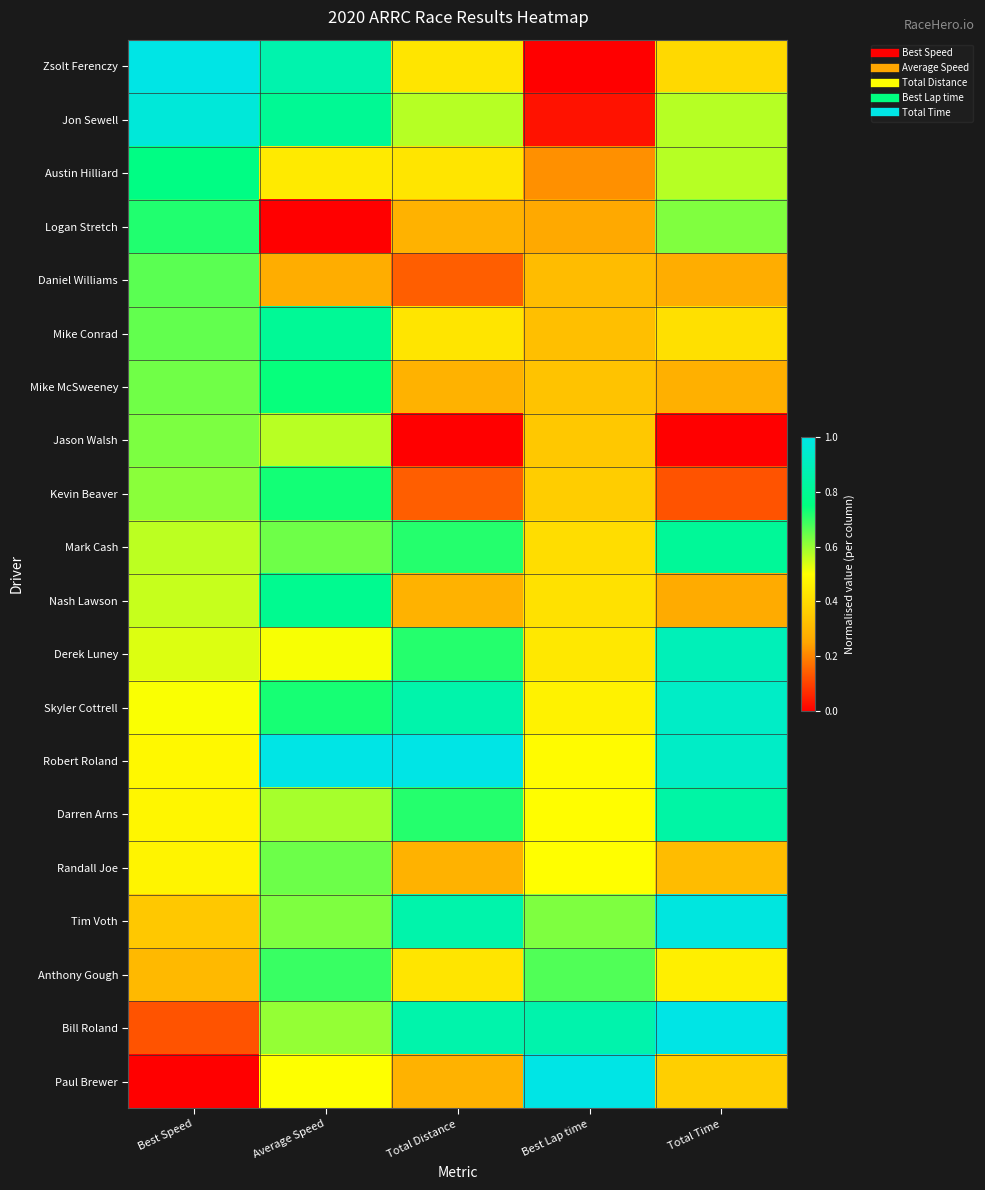

At which category is the sum across all series the highest?

Average Speed